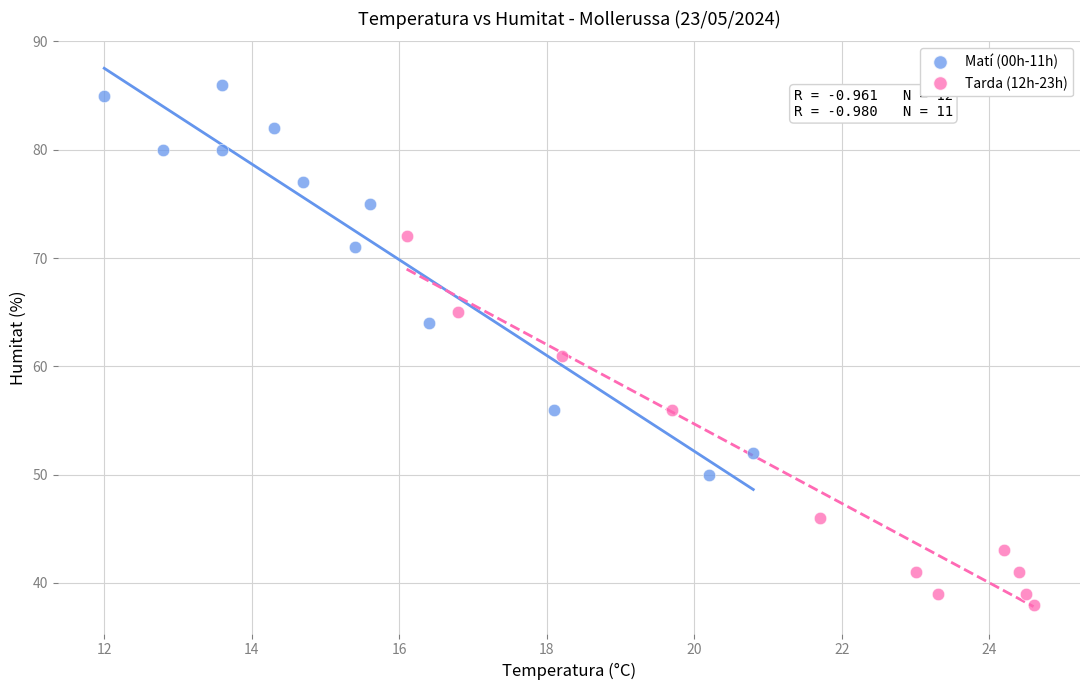

Which series has the largest Y range (max minus min)?

Matí (00h-11h)